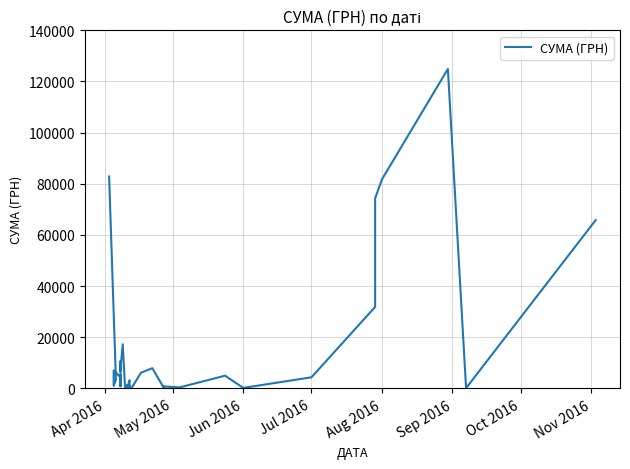

Does the chart have visible grid lines?

Yes